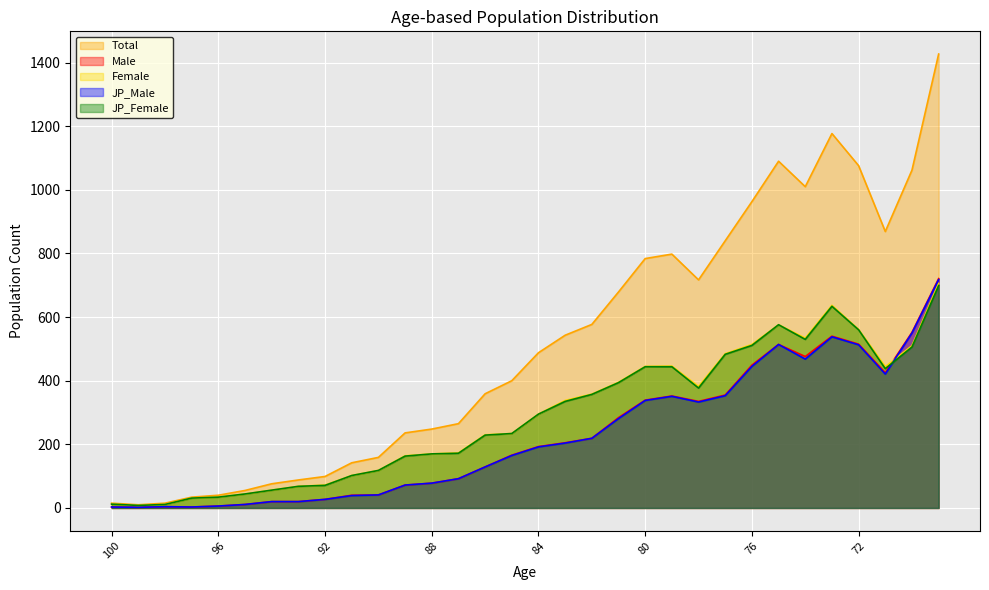

True or false: JP_Male and Total cross at least once.

False